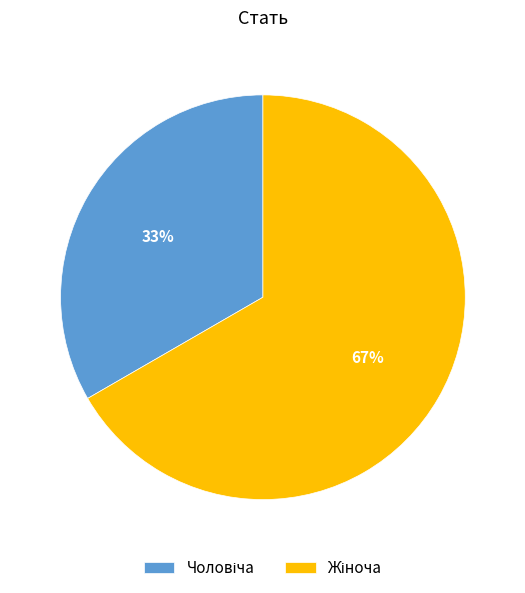

Does any single category account for the majority?

Yes